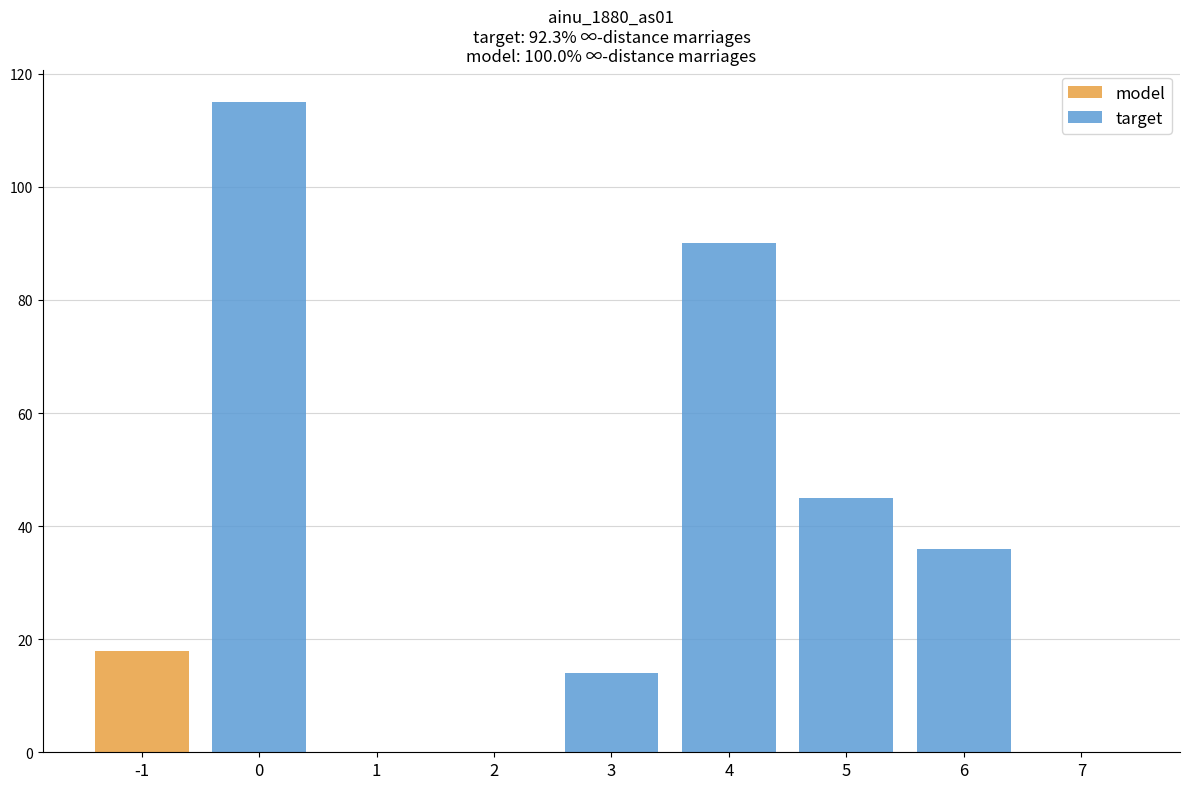

The value of model at 2 is -10. True or false?

False